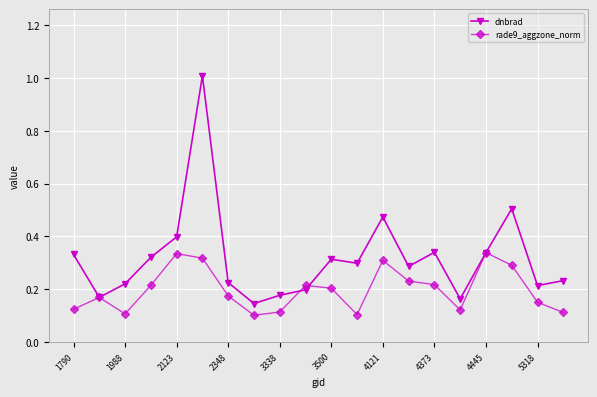

Which series has the largest range (max minus min)?

dnbrad